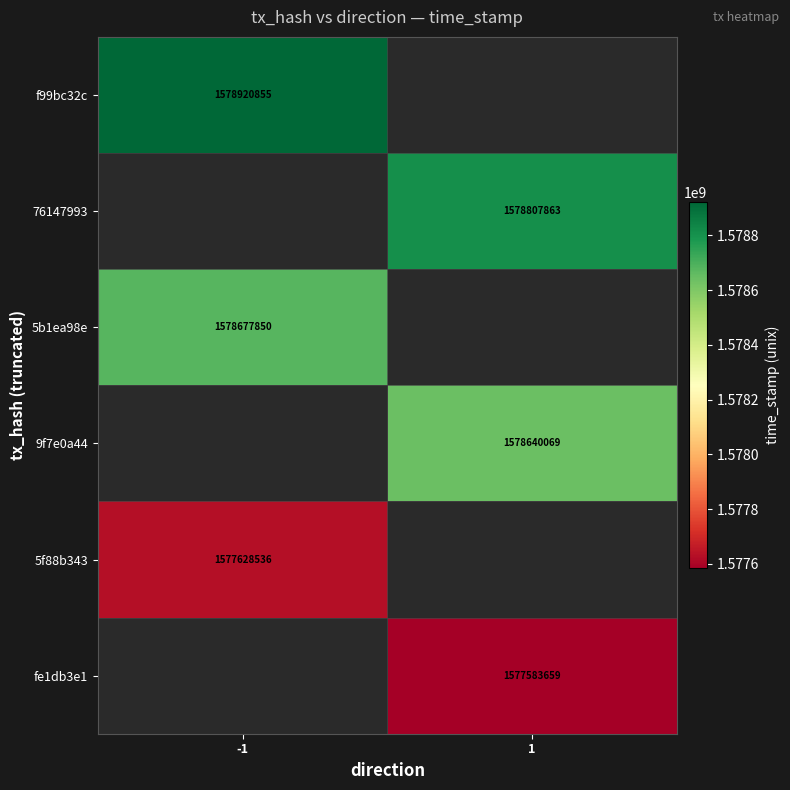

True or false: 5f88b343 has a value of 410077039 at -1.

False